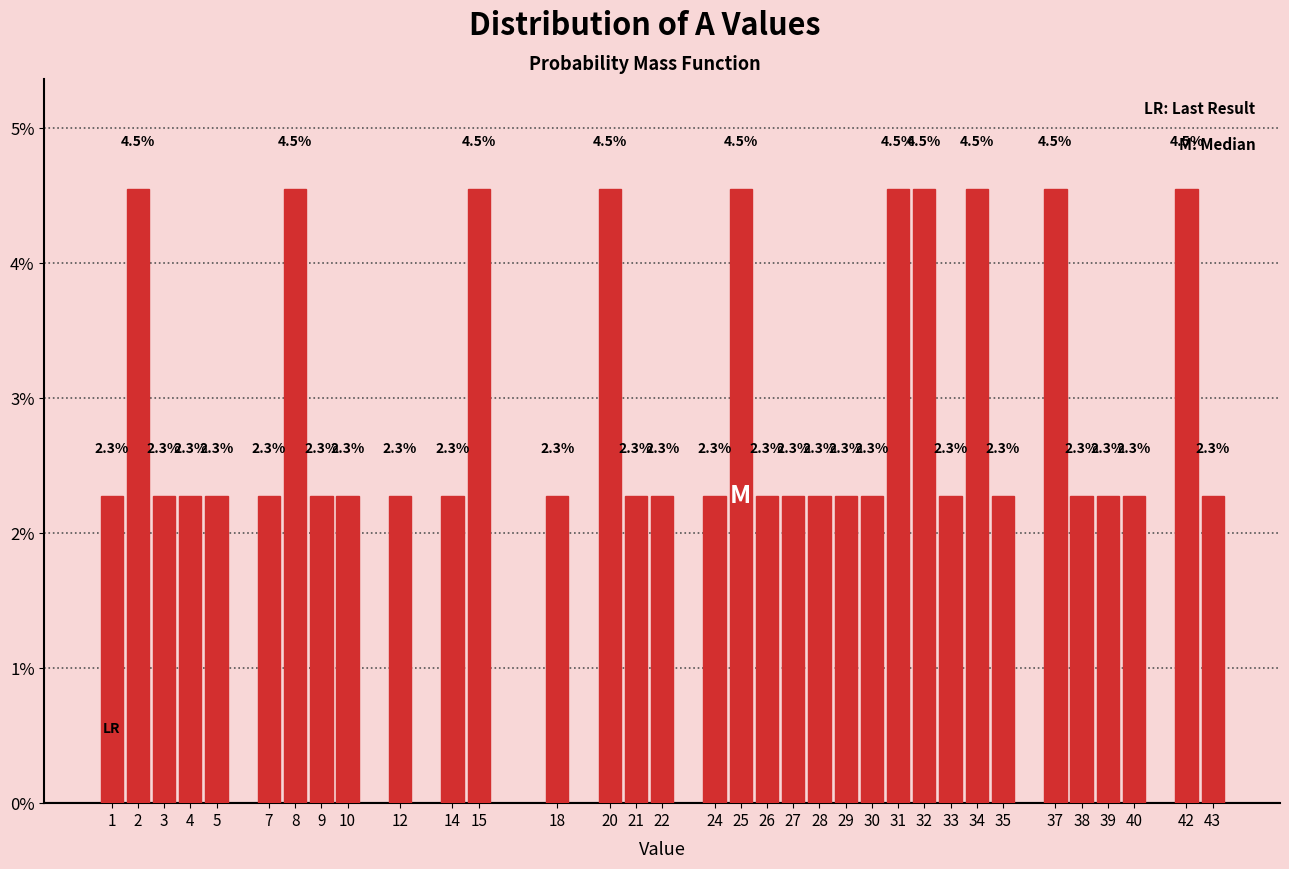

Reading left to right, transcribe all the data shown in this chart.

2.3	4.5	2.3	2.3	2.3	2.3	4.5	2.3	2.3	2.3	2.3	4.5	2.3	4.5	2.3	2.3	2.3	4.5	2.3	2.3	2.3	2.3	2.3	4.5	4.5	2.3	4.5	2.3	4.5	2.3	2.3	2.3	4.5	2.3